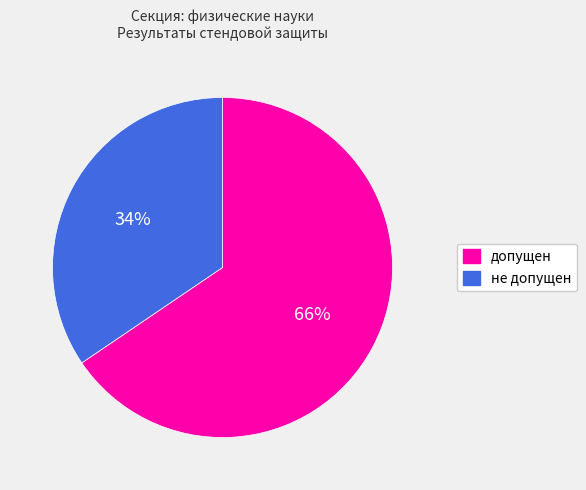

How many segments does this pie chart have?

2